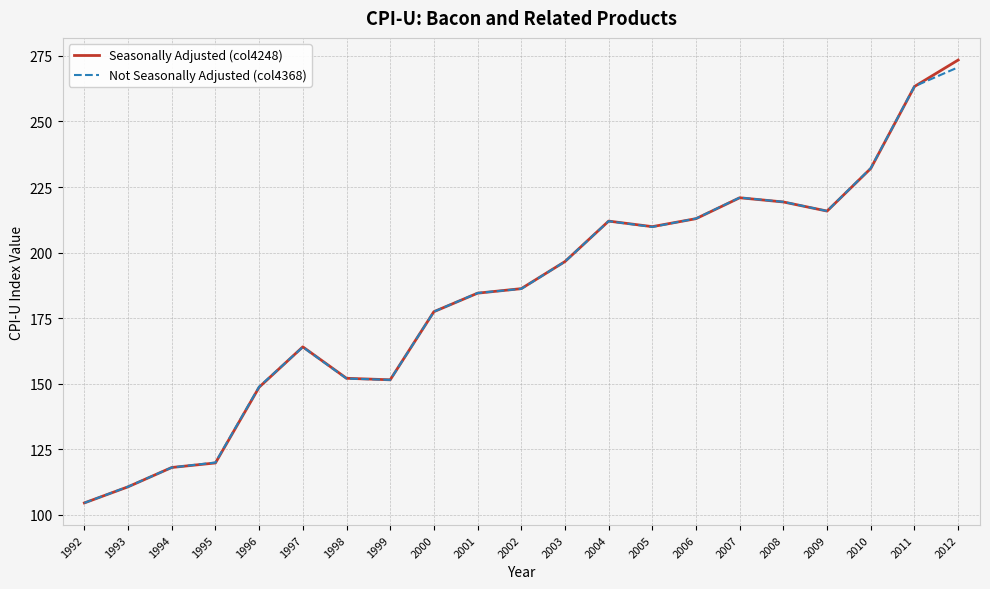

Where is Not Seasonally Adjusted (col4368) nearest to the value 187?

2002